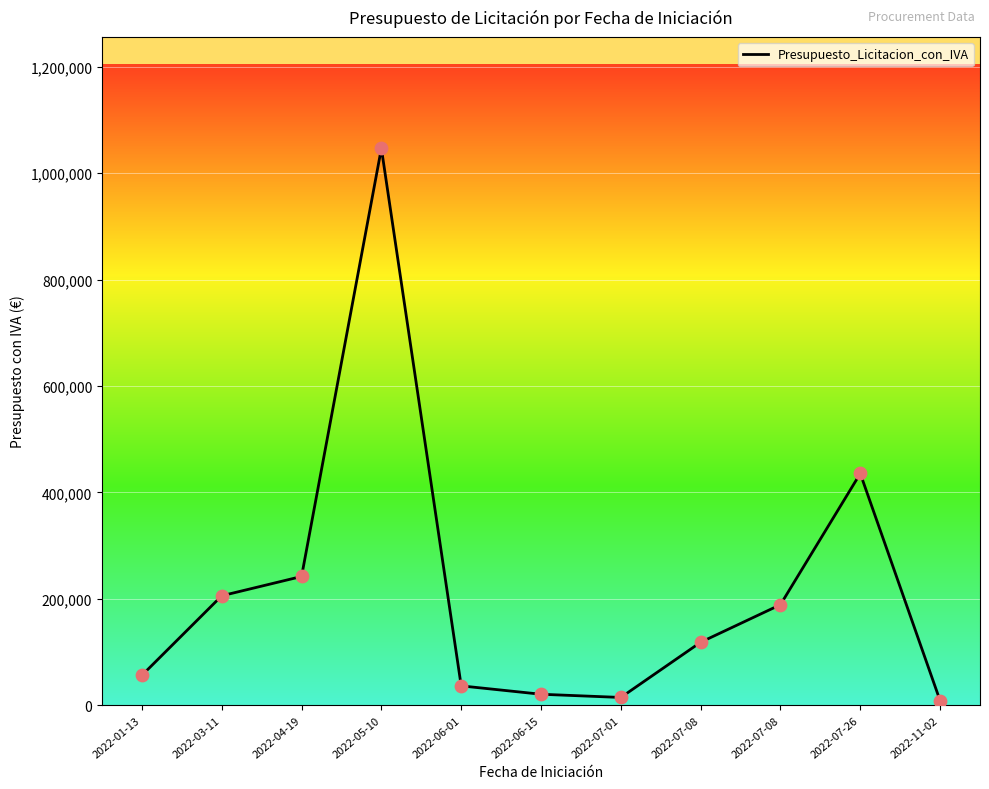

Does the chart have visible grid lines?

Yes